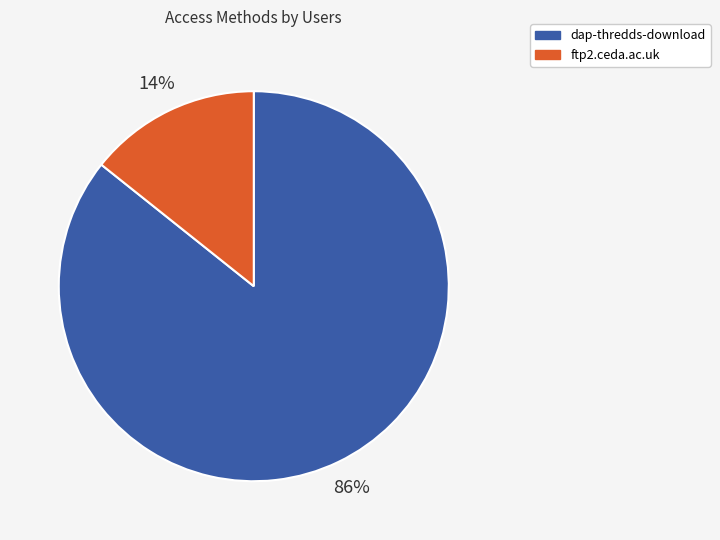

Which category has the smallest portion of the pie?

ftp2.ceda.ac.uk